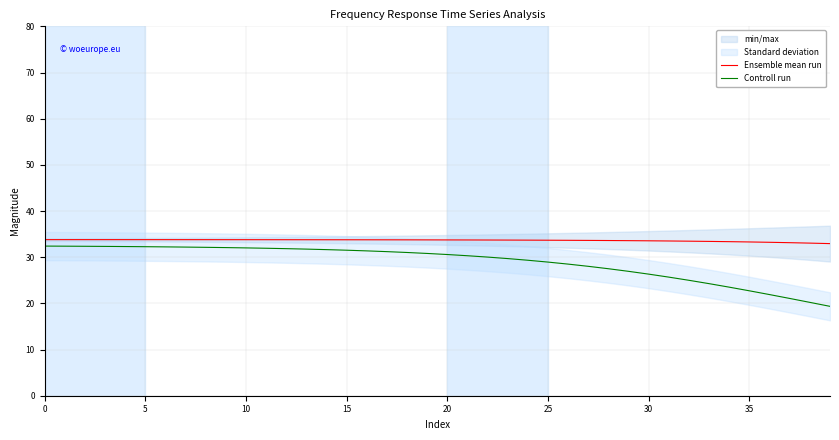

Count the number of categories in the chart.

40